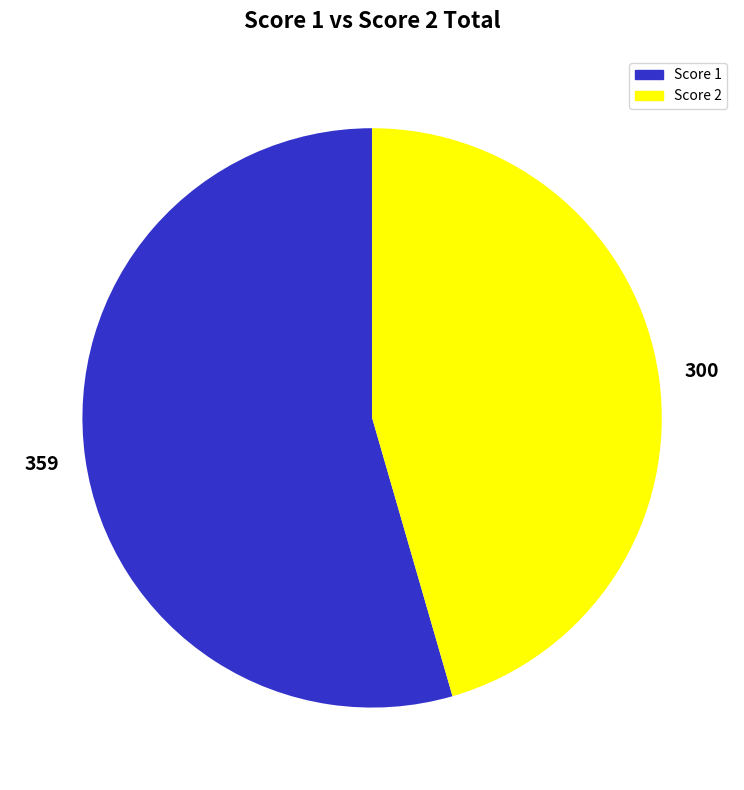

Is it true that Score 2 is 53% of the pie?

False